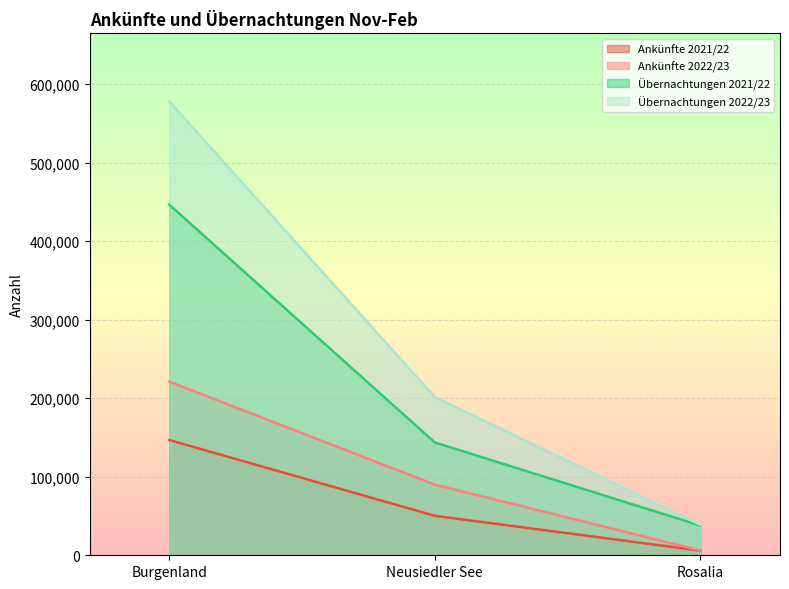

At which label is Ankünfte 2022/23 closest to 113590?

Neusiedler See